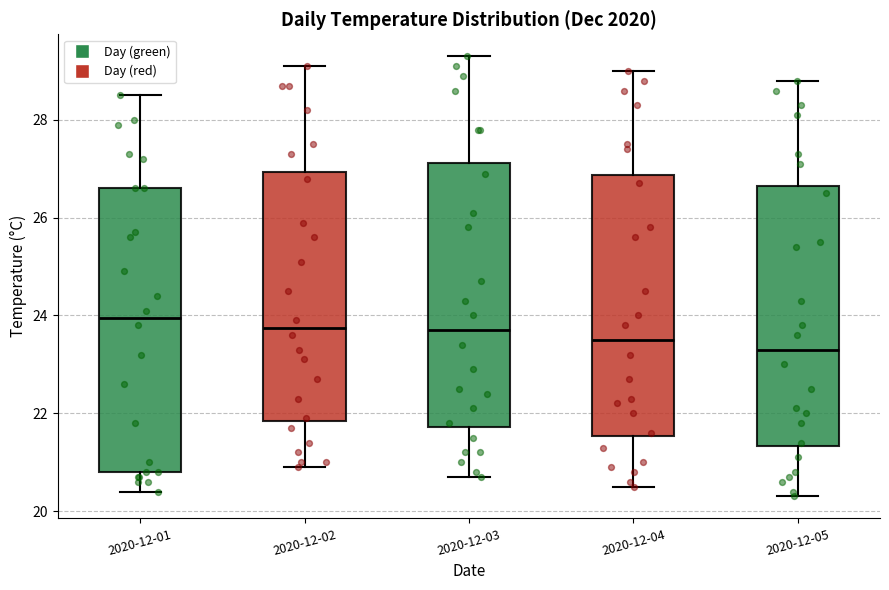

Reading left to right, read every box against the y-axis: the position of its median line, the range the box covers, and the ends of its whiskers. The values are not printed on the chart, so give them approximately, as read against the axis.

2020-12-01: median 24.0, box 20.8 to 26.6, whiskers 20.4 to 28.6
2020-12-02: median 23.8, box 21.8 to 27.0, whiskers 21.0 to 29.2
2020-12-03: median 23.8, box 21.8 to 27.2, whiskers 20.8 to 29.4
2020-12-04: median 23.6, box 21.6 to 26.8, whiskers 20.6 to 29.0
2020-12-05: median 23.4, box 21.4 to 26.6, whiskers 20.4 to 28.8